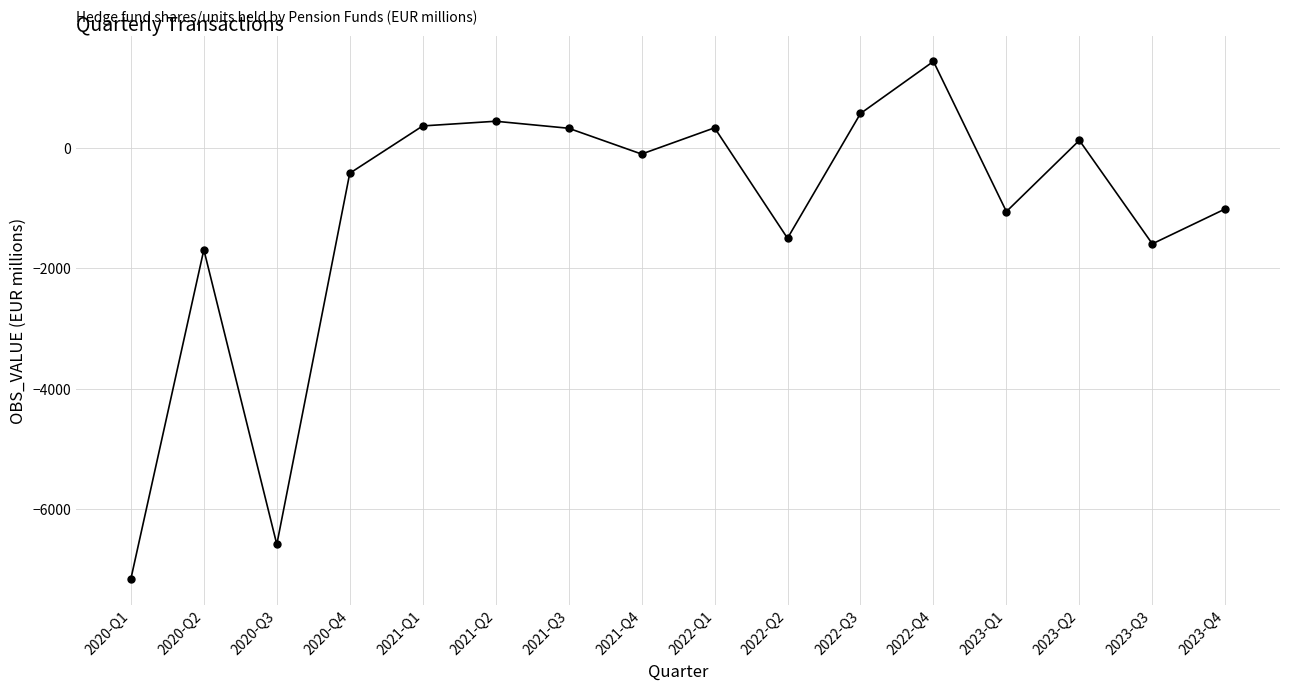

What is the value of the 10th point from the left?

-1500.2